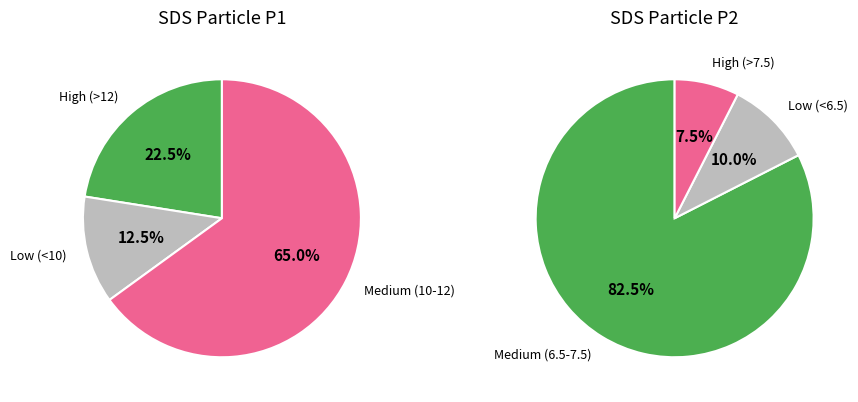

Rank the series at 1 from highest to lowest value.

SDS_P1, SDS_P2